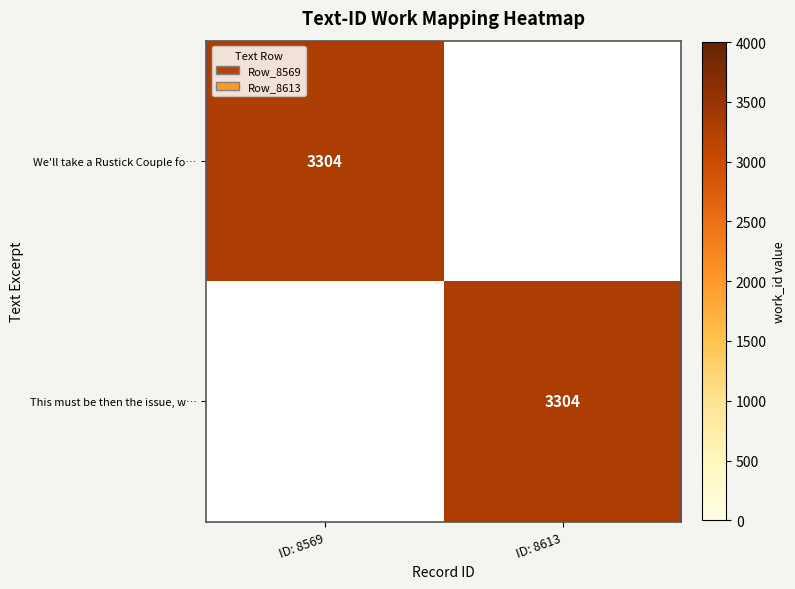

What is the total value across all series at ID: 8569?

3304